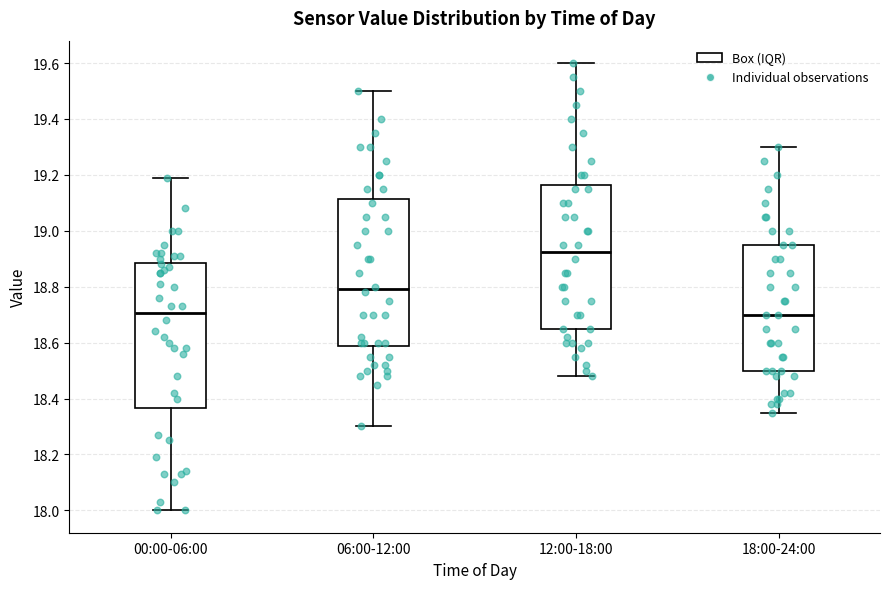

Reading left to right, read every box against the y-axis: the position of its median line, the range the box covers, and the ends of its whiskers. The values are not printed on the chart, so give them approximately, as read against the axis.

00:00-06:00: median 18.70, box 18.36 to 18.88, whiskers 18.00 to 19.20
06:00-12:00: median 18.80, box 18.58 to 19.12, whiskers 18.30 to 19.50
12:00-18:00: median 18.92, box 18.66 to 19.16, whiskers 18.48 to 19.60
18:00-24:00: median 18.70, box 18.50 to 18.96, whiskers 18.36 to 19.30